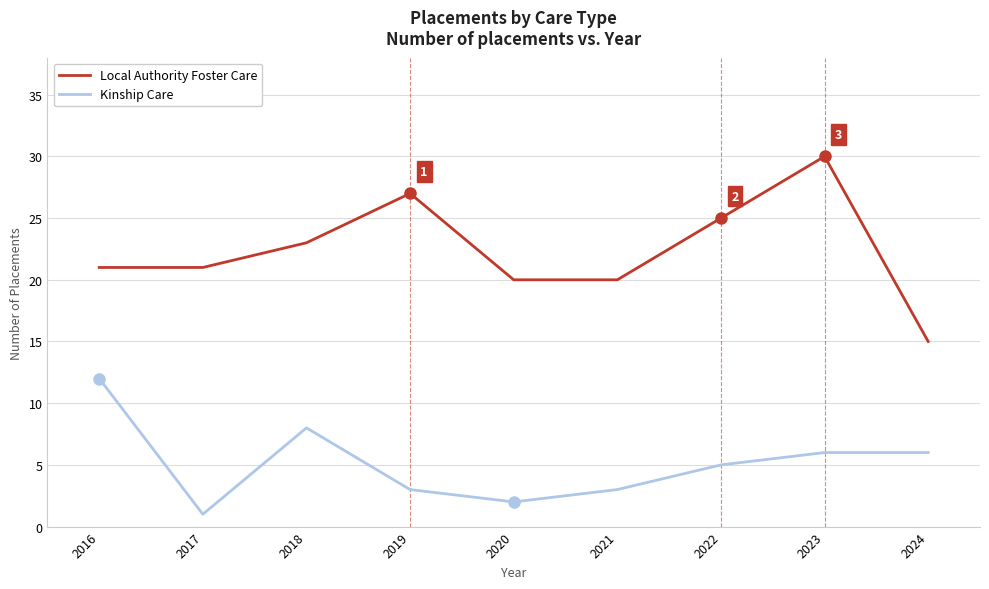

Where is the first local minimum for Kinship Care?

2017